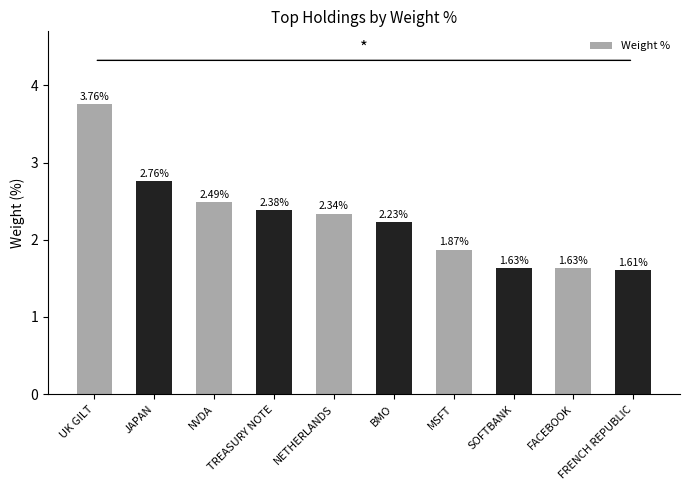

Which has a higher value, FRENCH REPUBLIC or TREASURY NOTE?

TREASURY NOTE